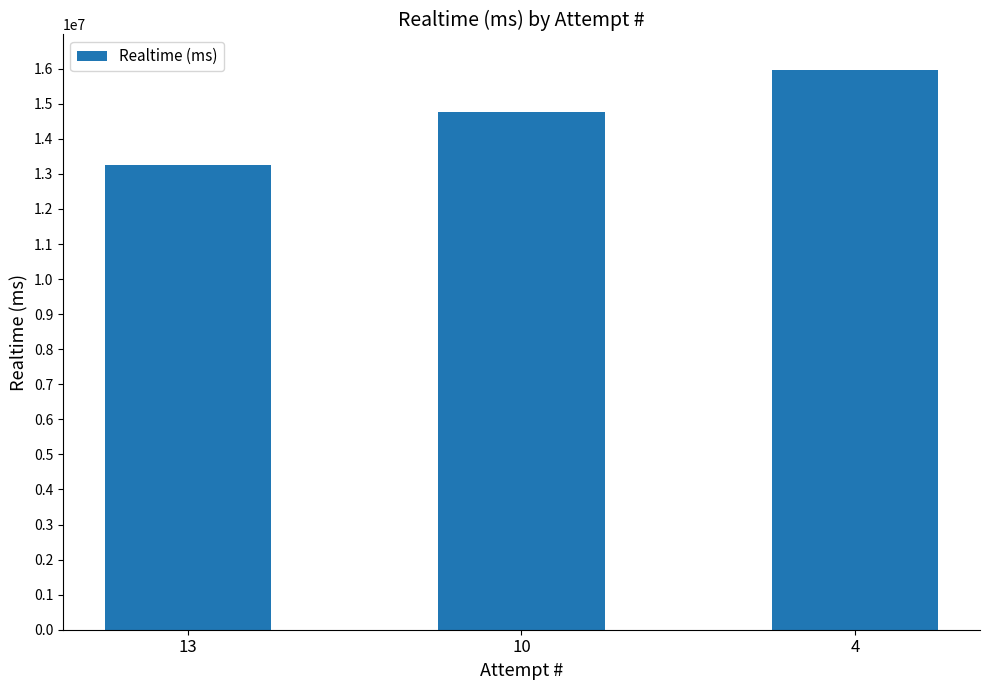

Reading left to right, what are all the values shown in this chart?

13=13253159	10=14766273	4=15977303